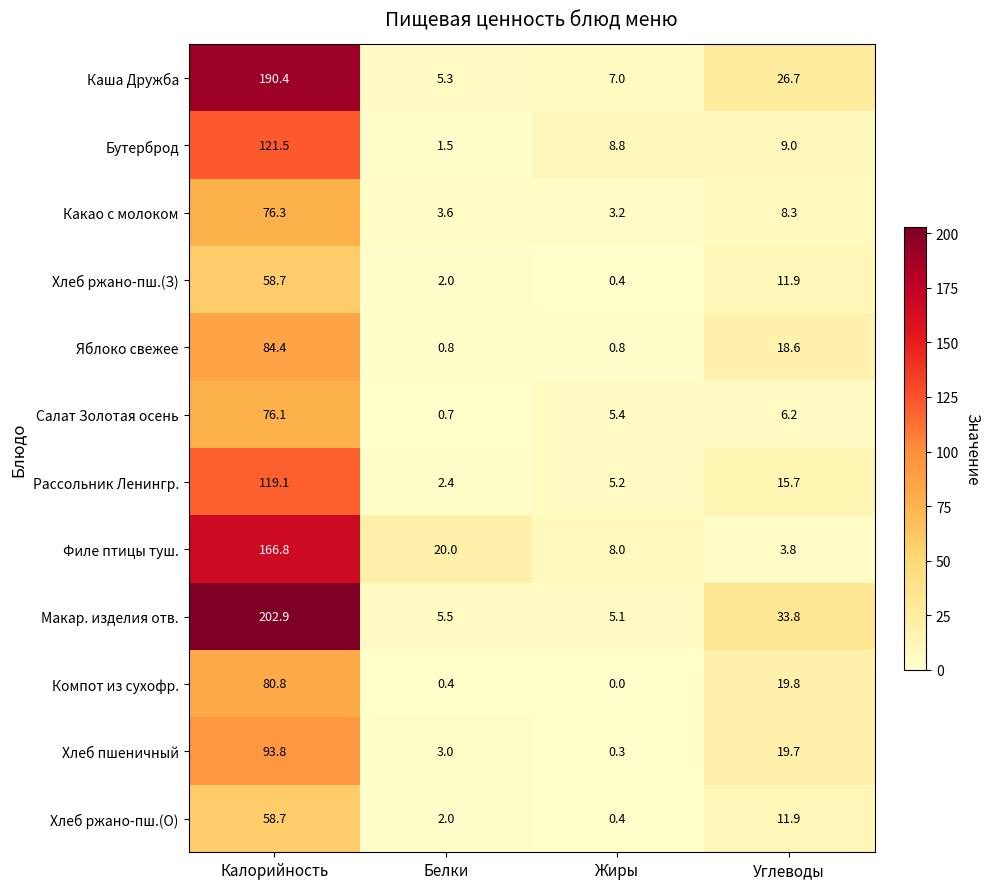

What is the sum of all Салат Золотая осень values?

88.4